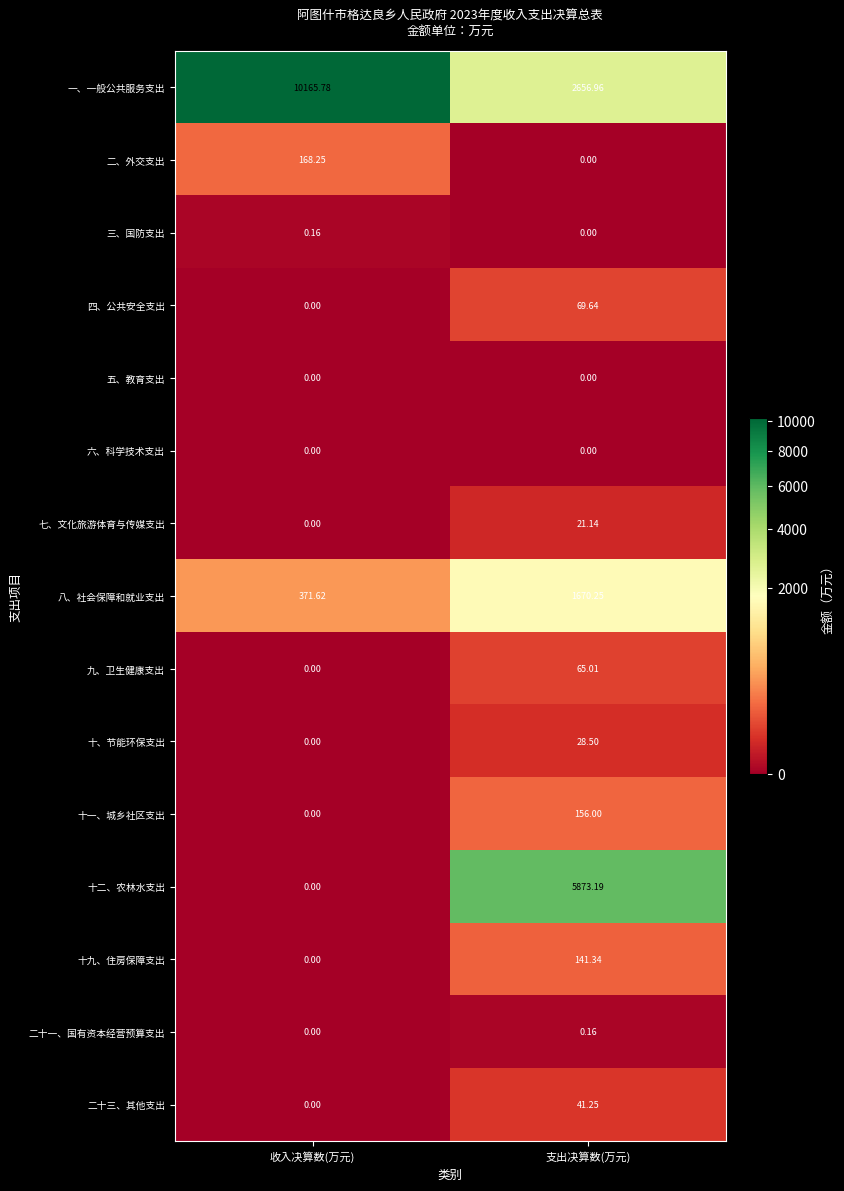

Which category has the highest value in the 十一、城乡社区支出 series?

支出决算数(万元)